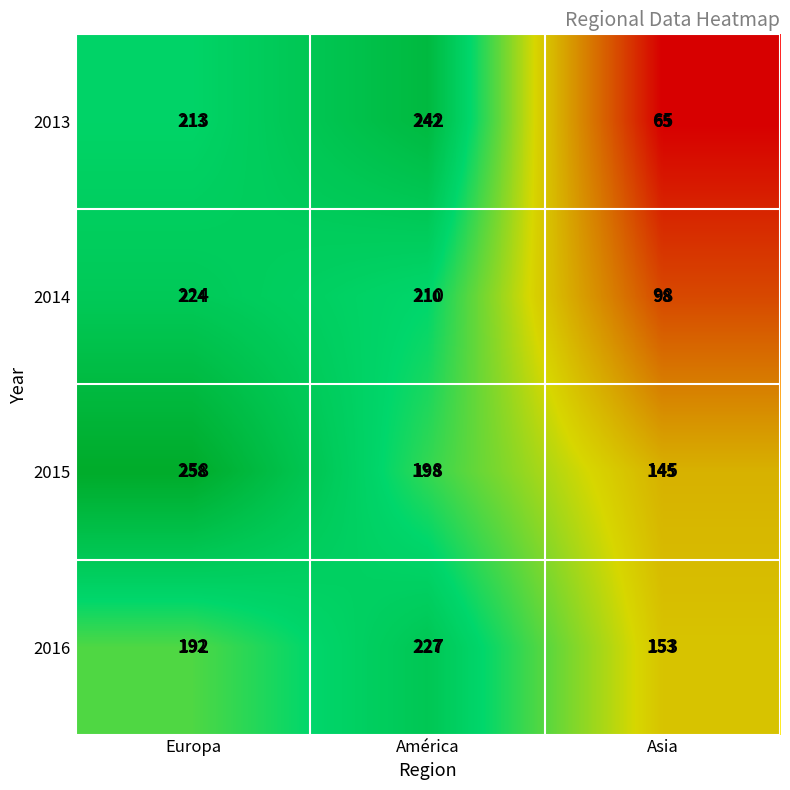

How many distinct data groups are displayed?

4